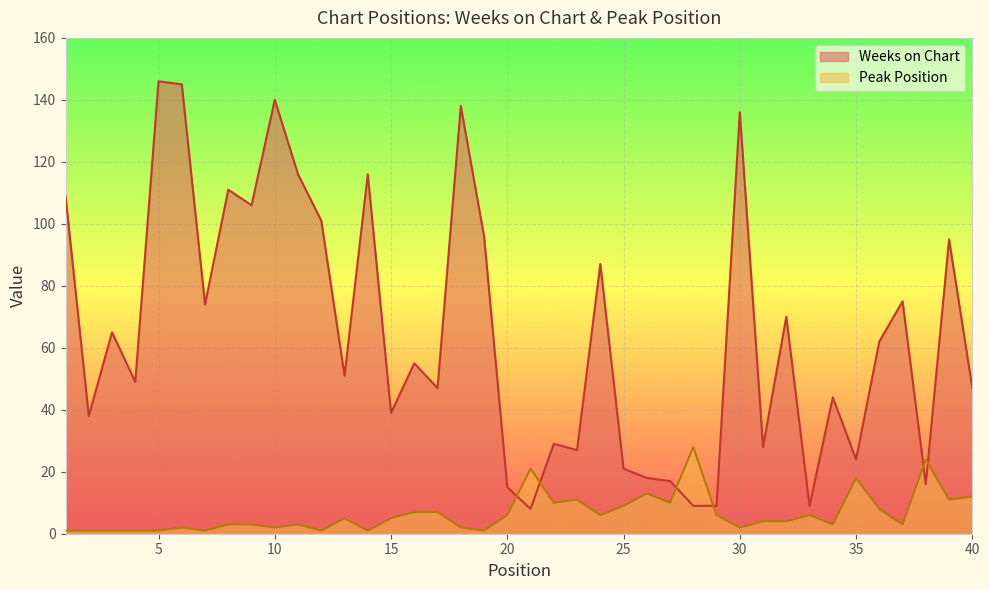

What is the difference between the maximum and minimum values in the Peak Position series?

27